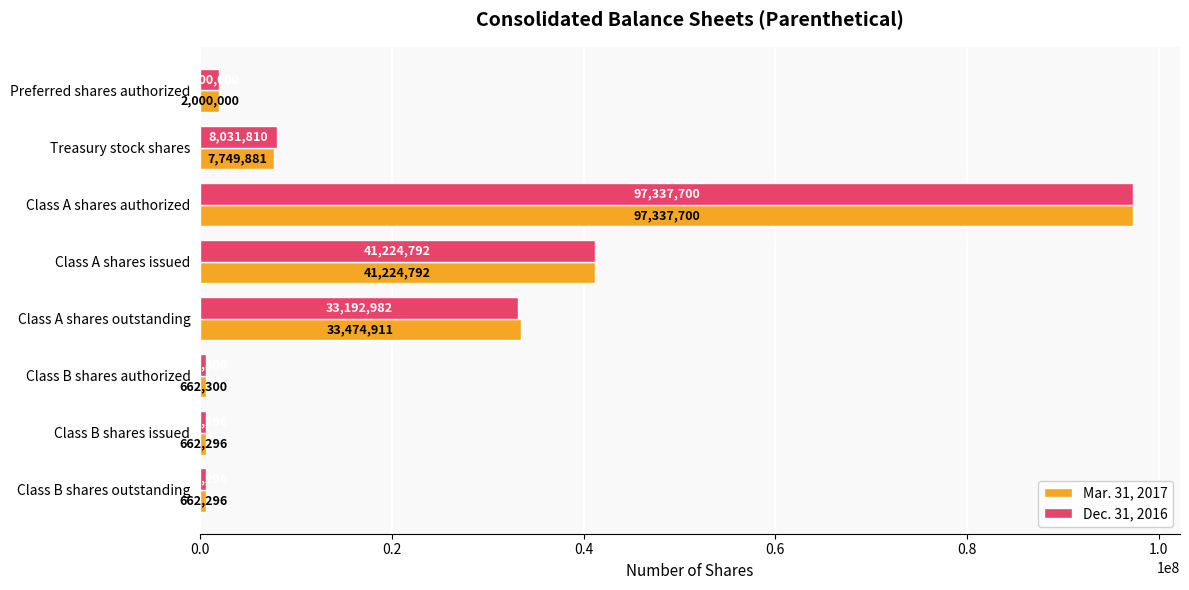

At which label does Mar. 31, 2017 reach its peak?

Class A shares authorized